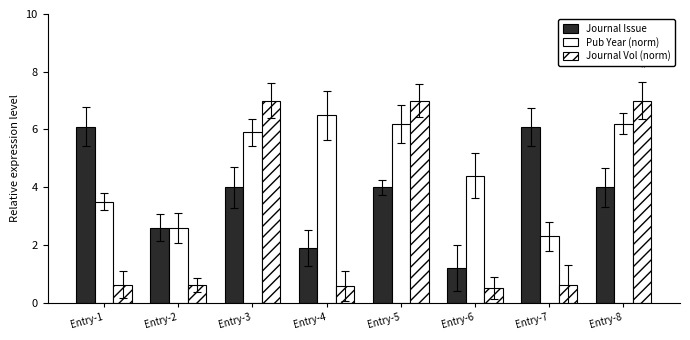

What is the value of the Journal Issue bar at the 3rd from the left?

4.0